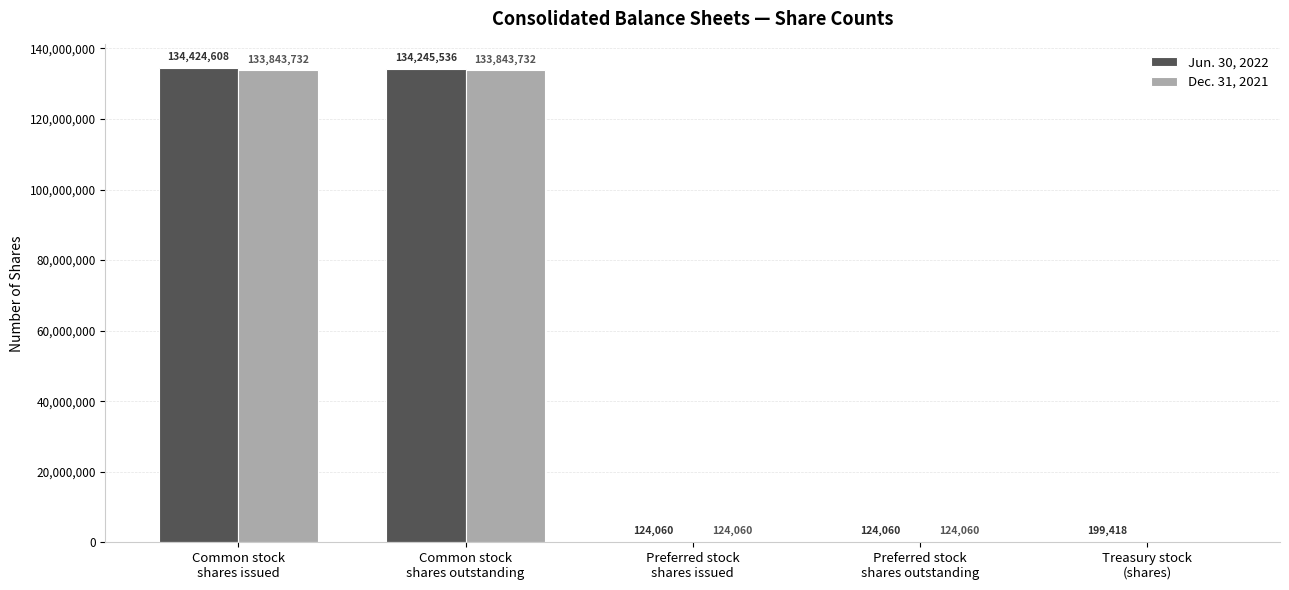

What is the maximum value shown in the chart?

134424608